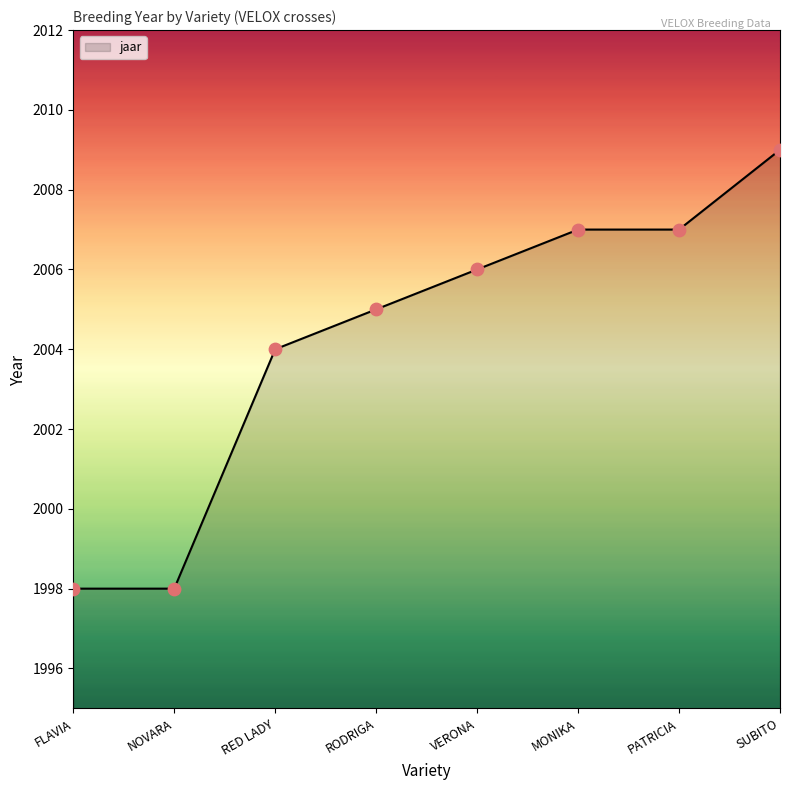

What is the ratio of the value at MONIKA to the value at RODRIGA?

1.0